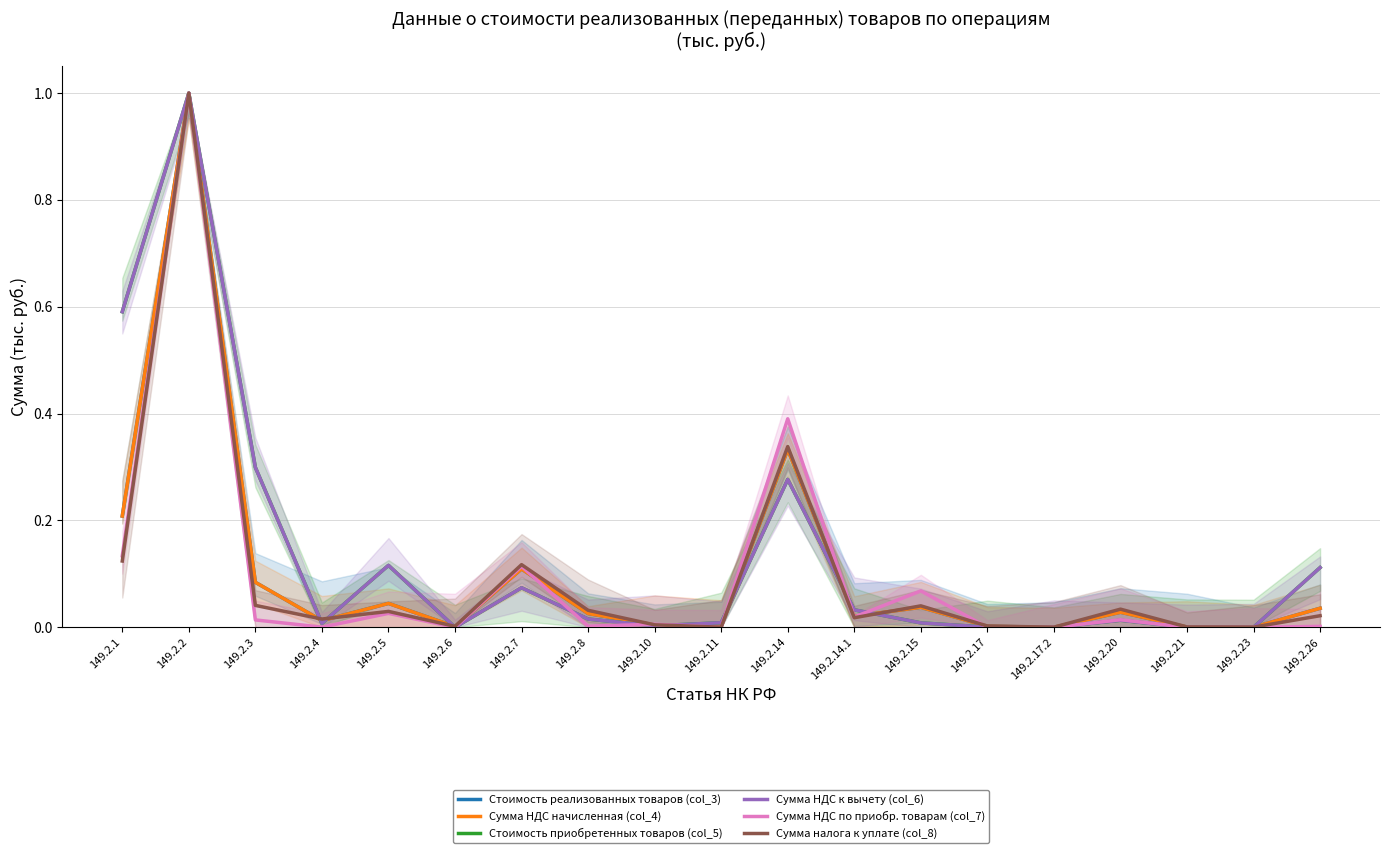

List the series in order of their peak value, lowest first.

Стоимость реализованных товаров (col_3), Сумма НДС начисленная (col_4), Стоимость приобретенных товаров (col_5), Сумма НДС к вычету (col_6), Сумма НДС по приобр. товарам (col_7), Сумма налога к уплате (col_8)